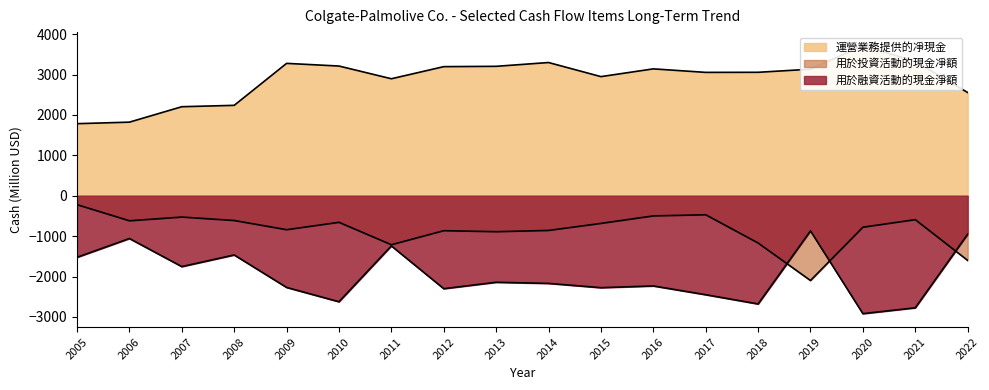

What is the total value across all series at 2008?

159